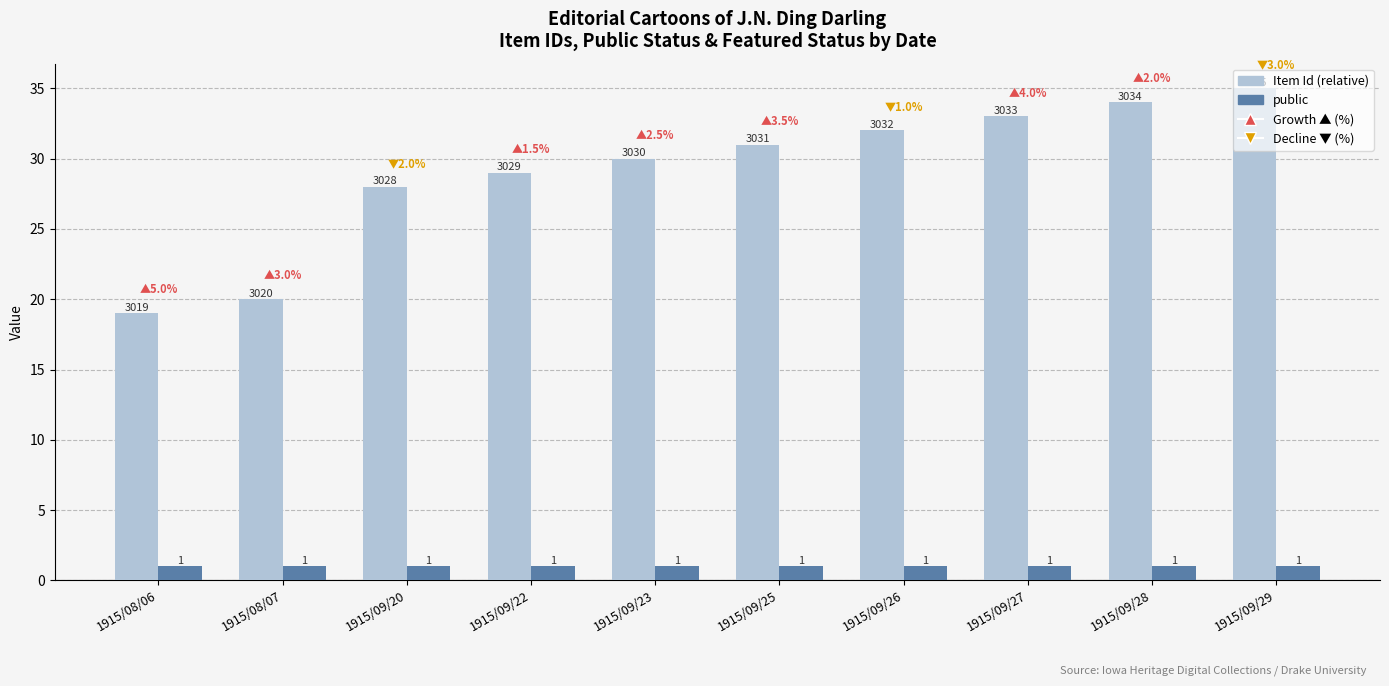

How many data points does each series have?

10